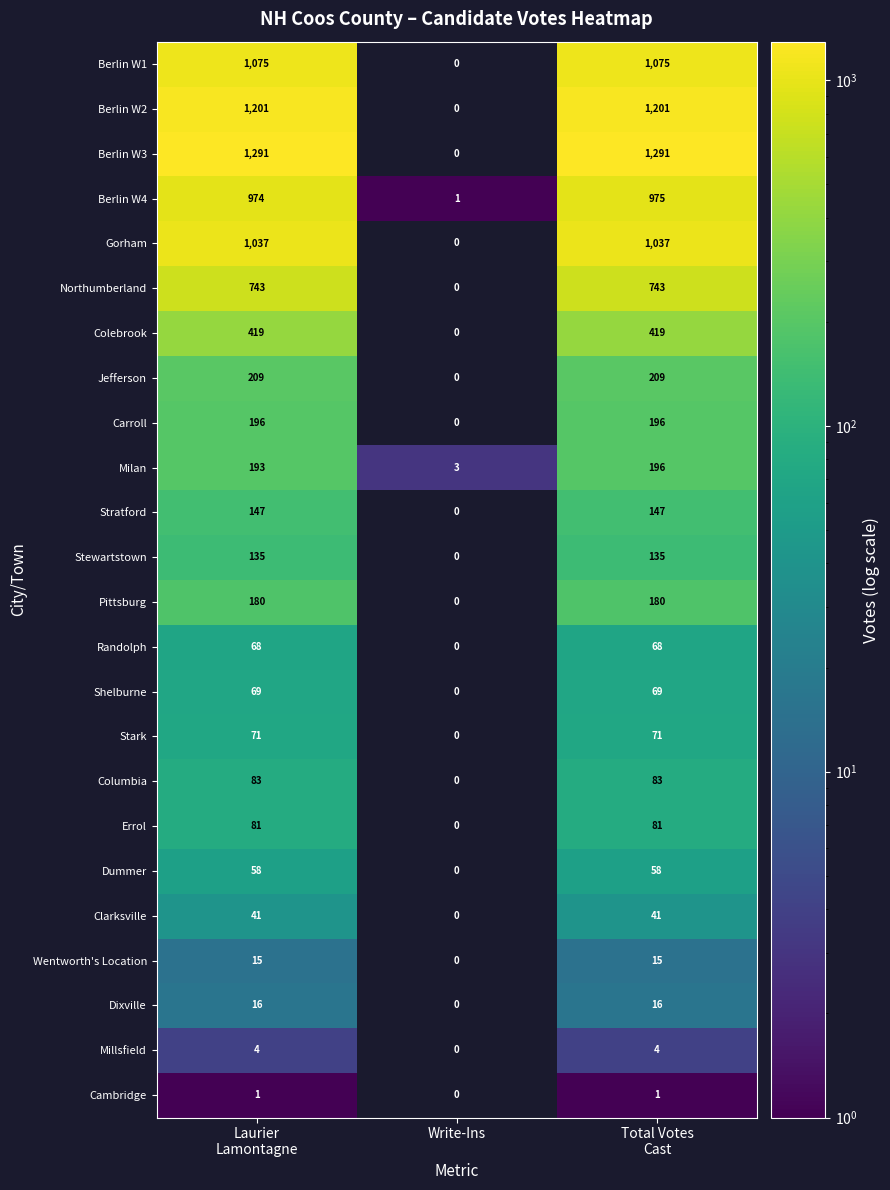

What is the maximum value for Columbia?

83